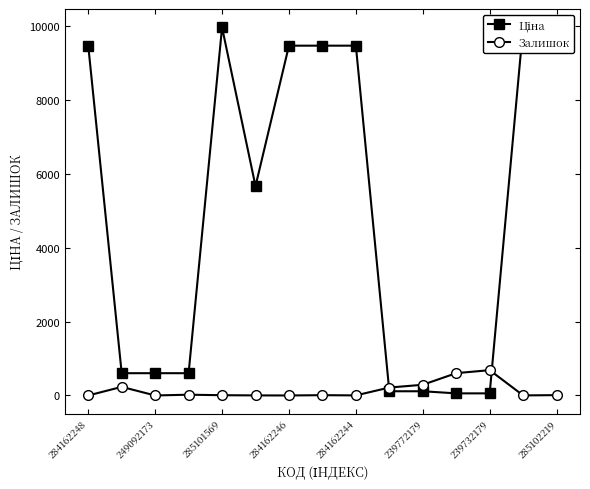

Where does the Ціна series first go above 5673?

284162248